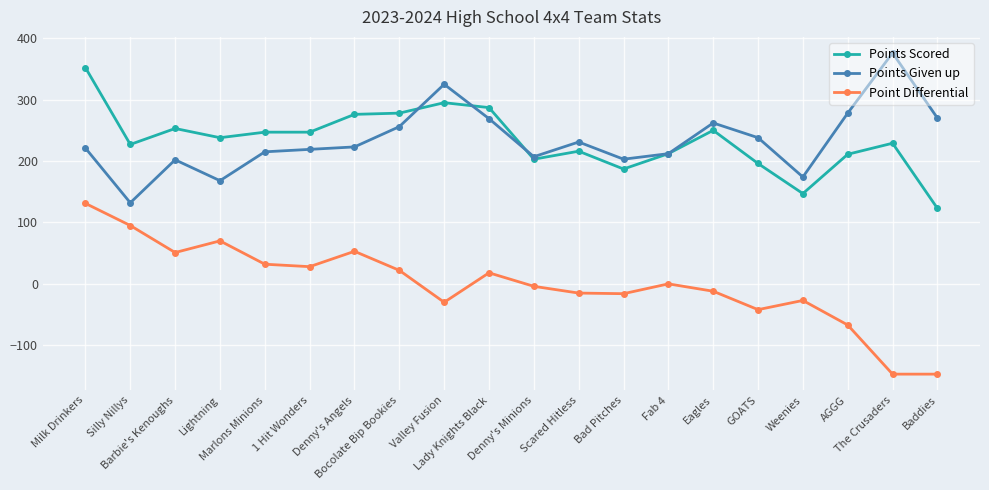

At how many categories does at least one series exceed 141?

20